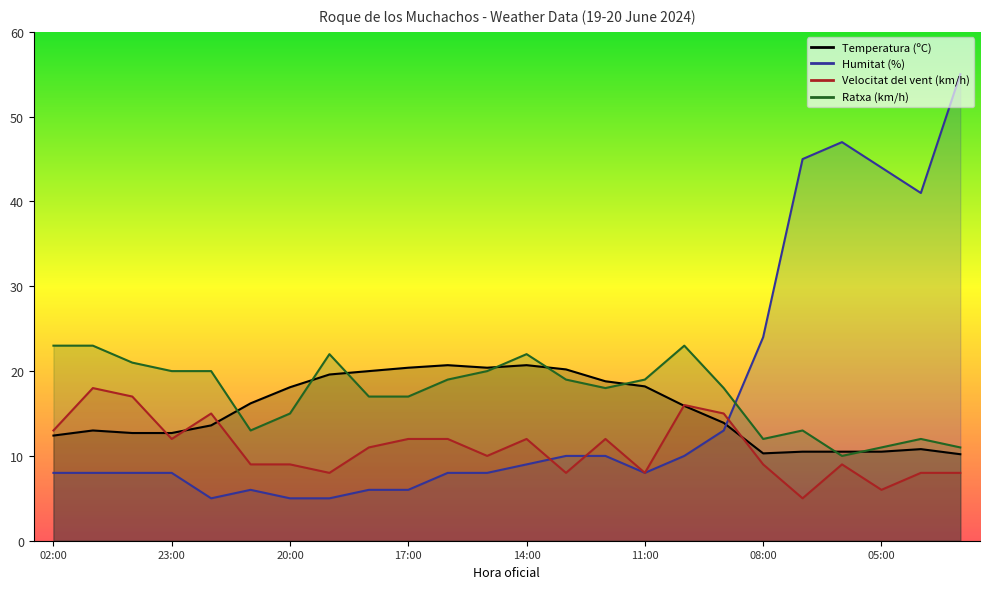

True or false: Velocitat del vent (km/h) and Humitat (%) cross at least once.

True